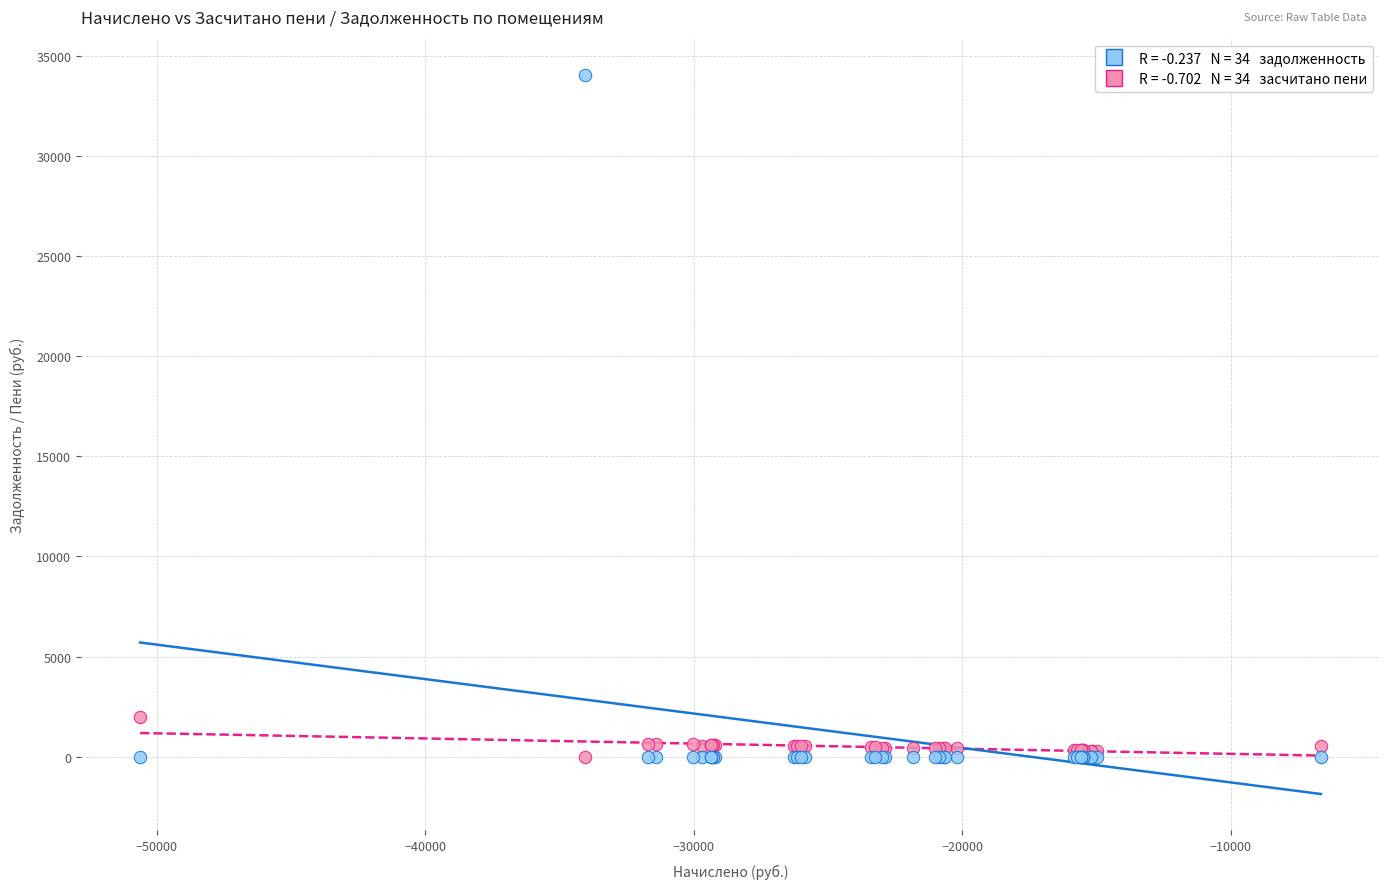

Across all series, what Y value is closest to 17032?

1963.8